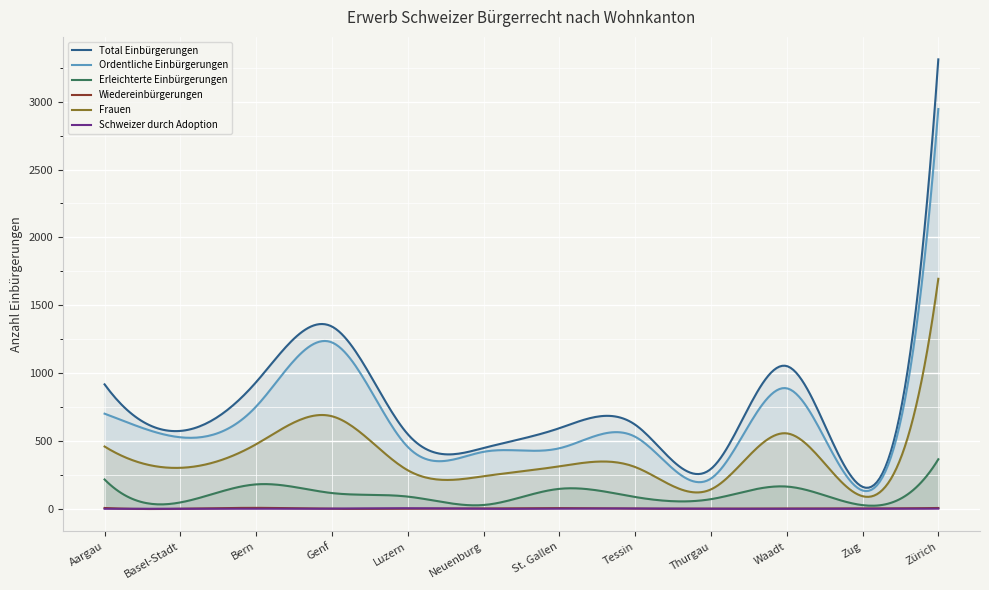

What position from the left is Tessin?

8